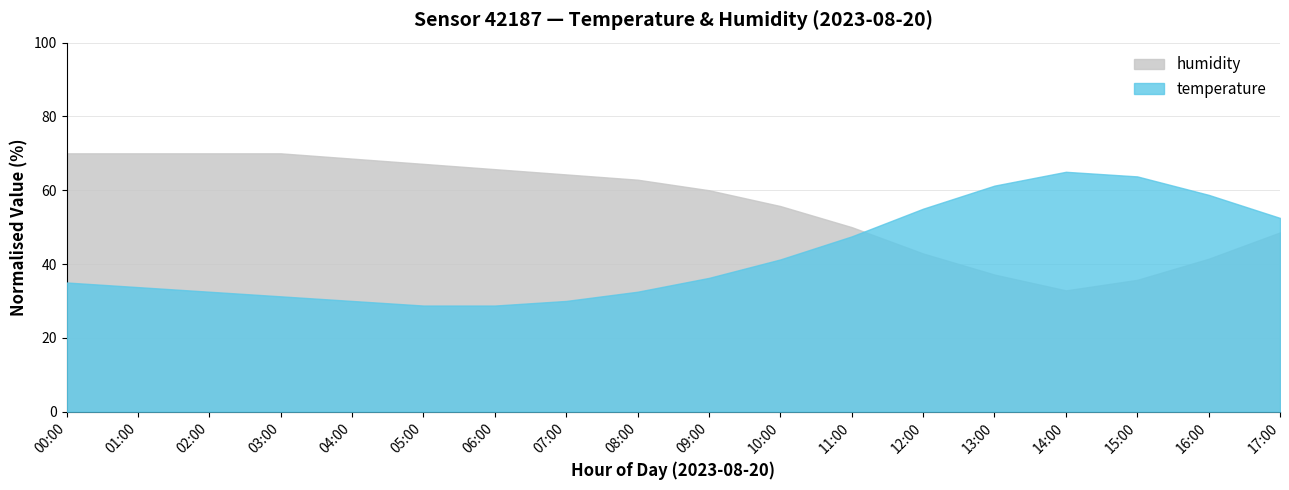

At which label does temperature reach its peak?

14:00